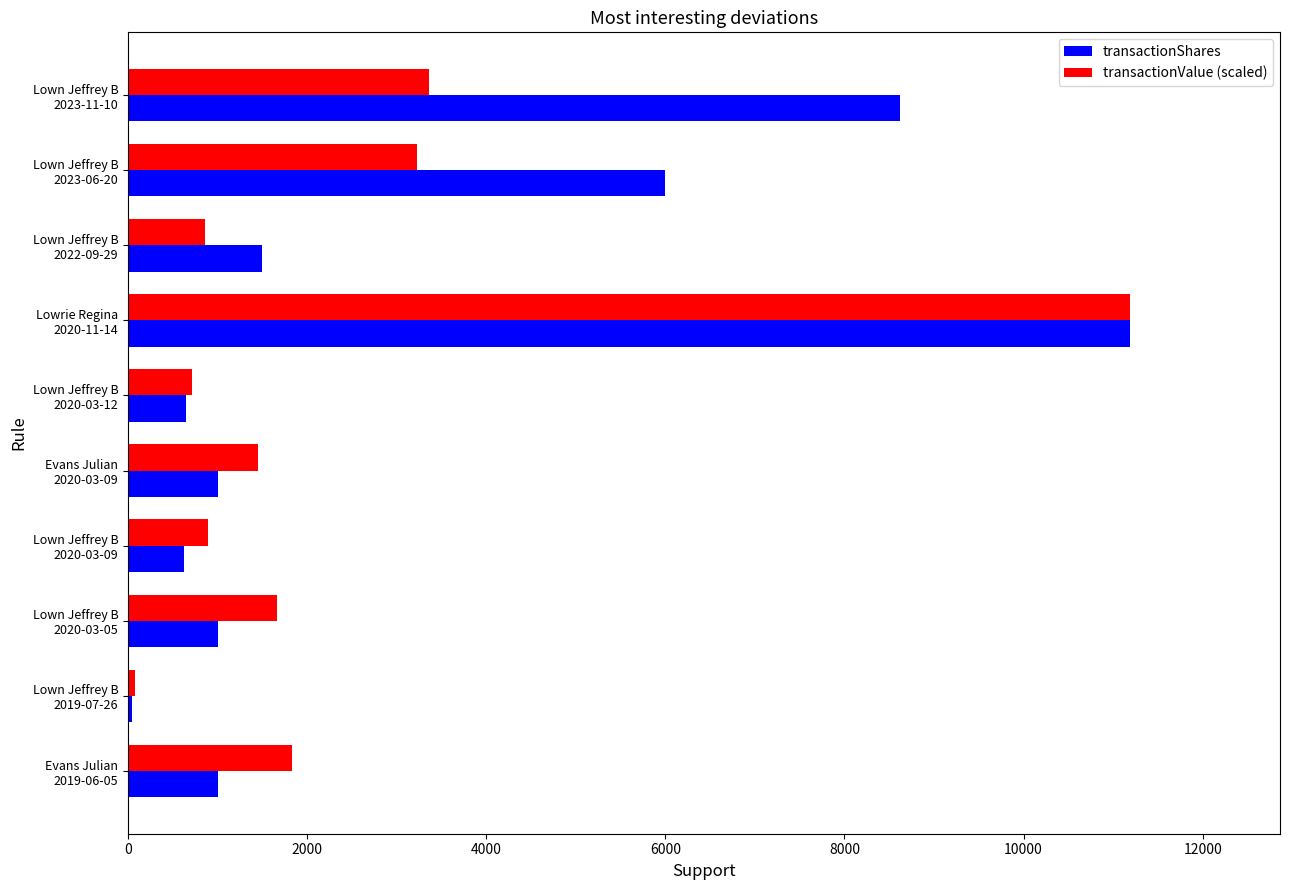

What is the sum of all transactionShares values?

31625.0